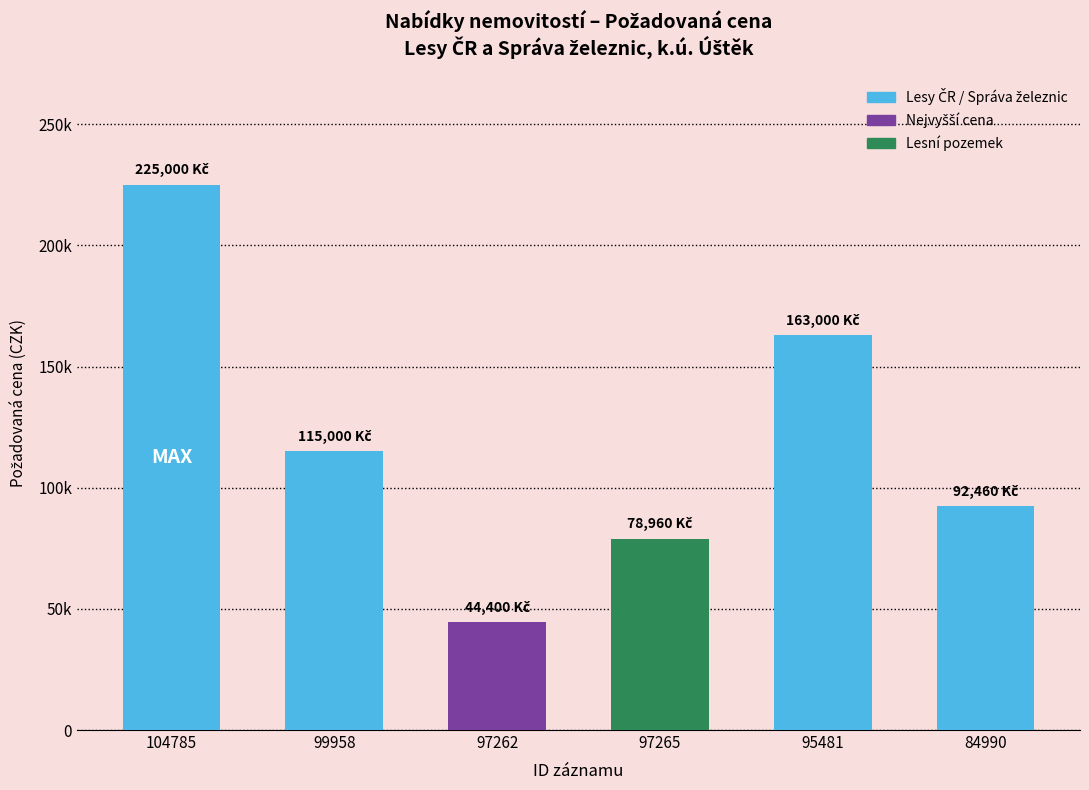

Reading right to left, transcribe all the data shown in this chart.

92460	163000	78960	44400	115000	225000